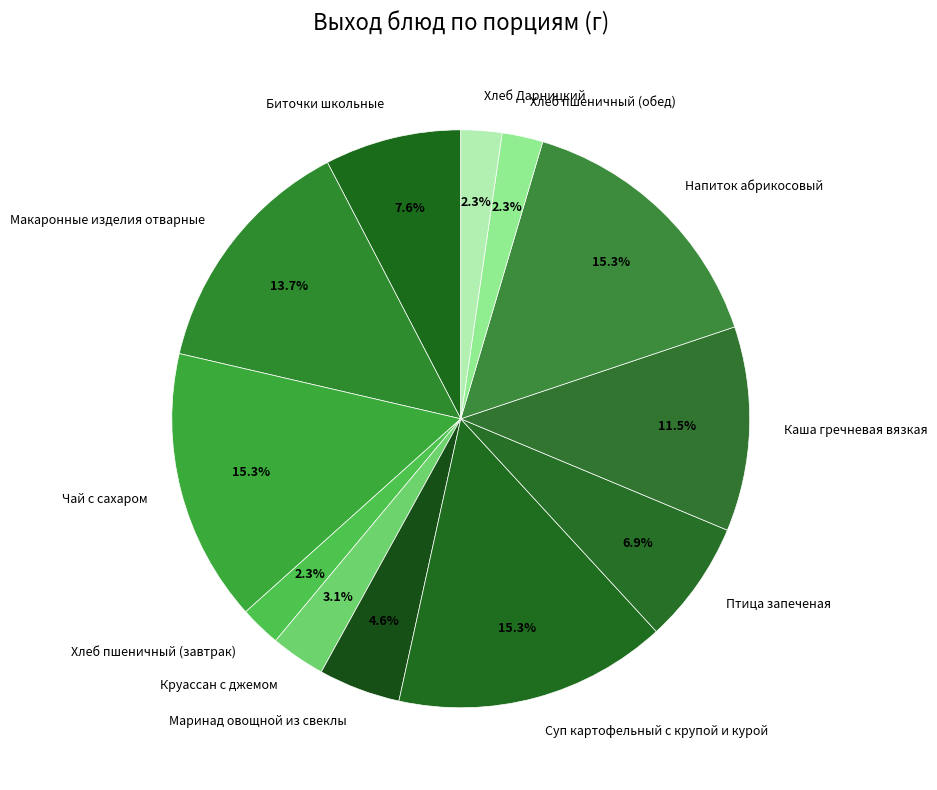

To the nearest percent, what is the difference between the largest and smallest slice percentages?

13%